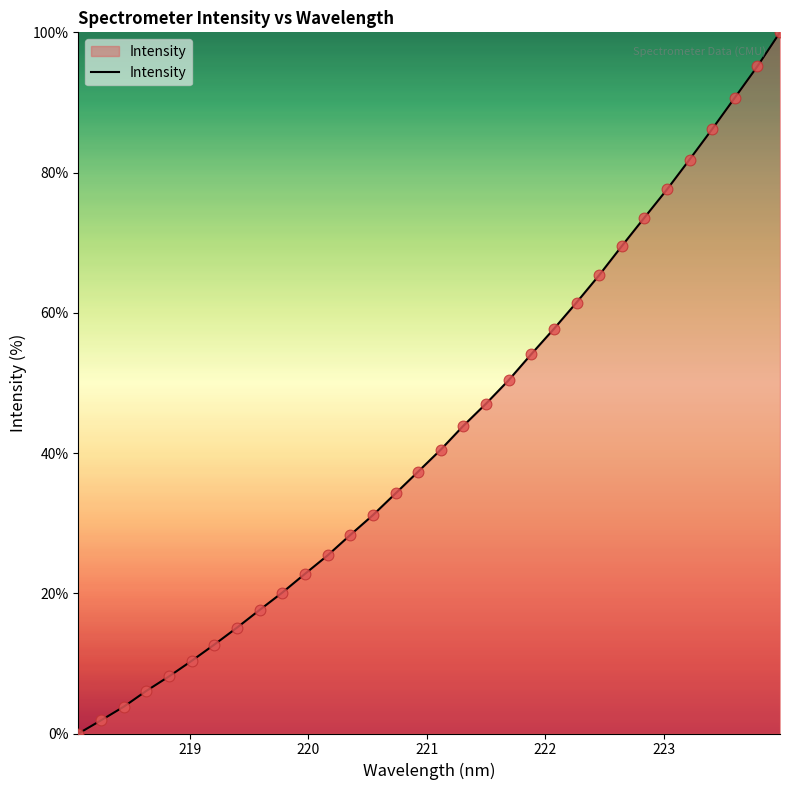

What is the greatest value displayed?

100.0